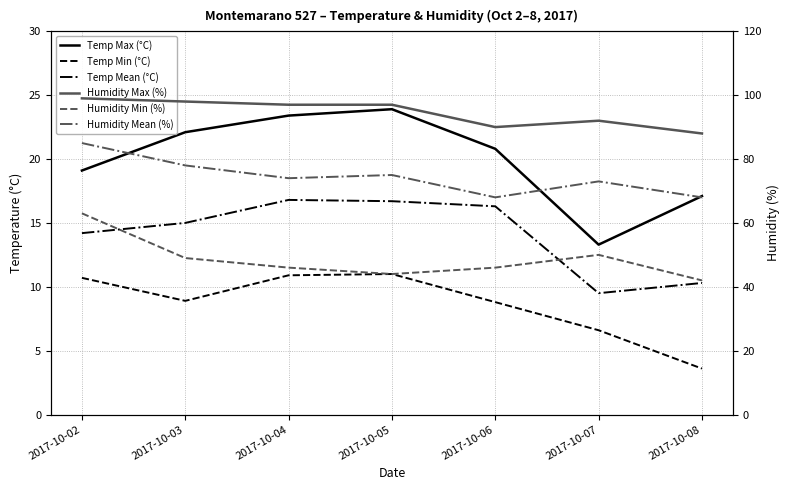

At which category is the sum across all series the highest?

2017-10-02